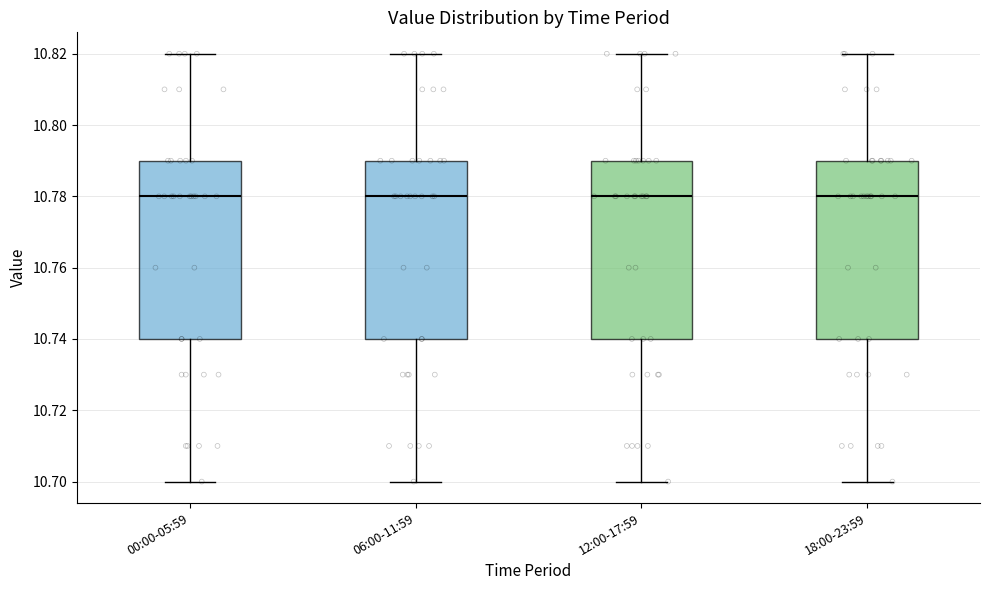

Reading left to right, transcribe this box plot: for each box, give where its median line is, the range the box spans, and where its two whiskers end, as read against the y-axis. The values are not printed on the chart, so give them approximately, as read against the axis.

00:00-05:59: median 10.78, box 10.74 to 10.79, whiskers 10.70 to 10.82
06:00-11:59: median 10.78, box 10.74 to 10.79, whiskers 10.70 to 10.82
12:00-17:59: median 10.78, box 10.74 to 10.79, whiskers 10.70 to 10.82
18:00-23:59: median 10.78, box 10.74 to 10.79, whiskers 10.70 to 10.82